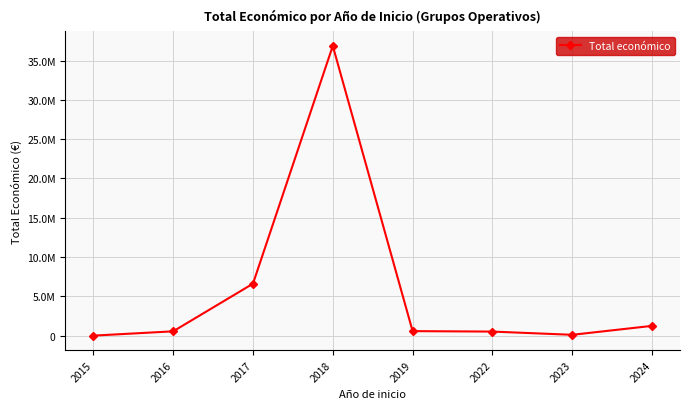

What is the change in value from 2016 to 2023?

-440803